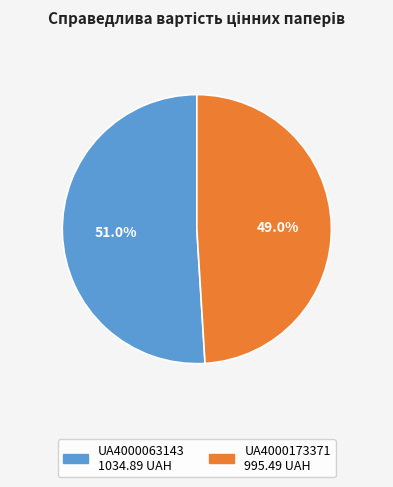

What is the ratio of the value at UA4000173371 to the value at UA4000063143?

1.0